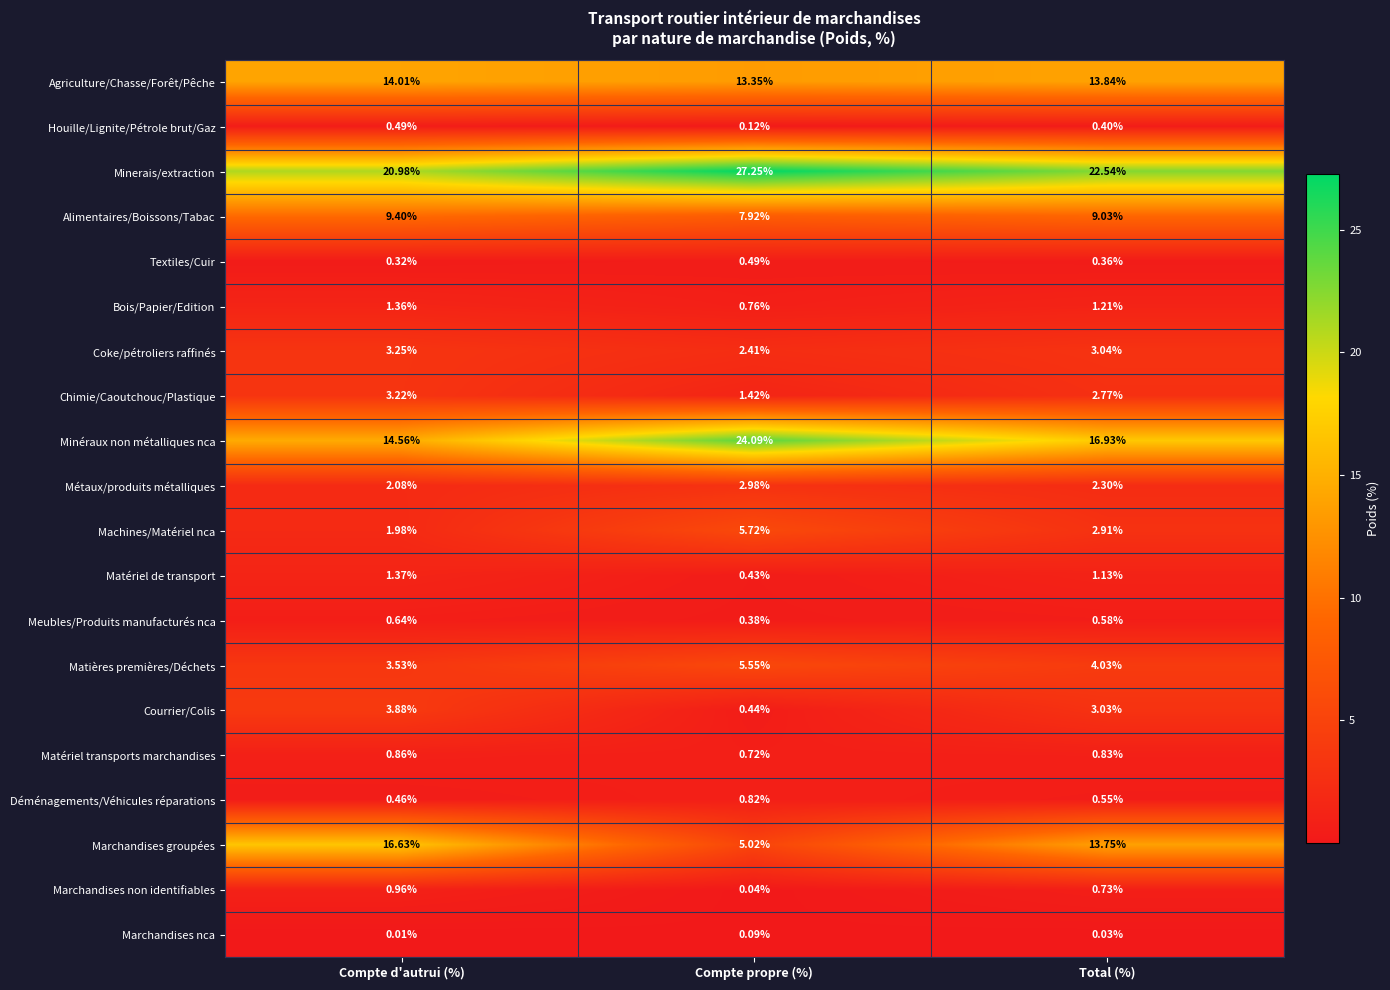

Which category has the highest value across all series?

Compte propre (%)